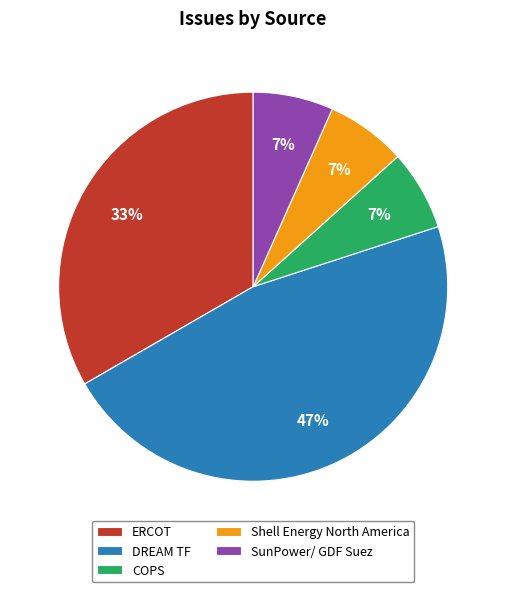

Which category has the biggest portion of the pie?

DREAM TF